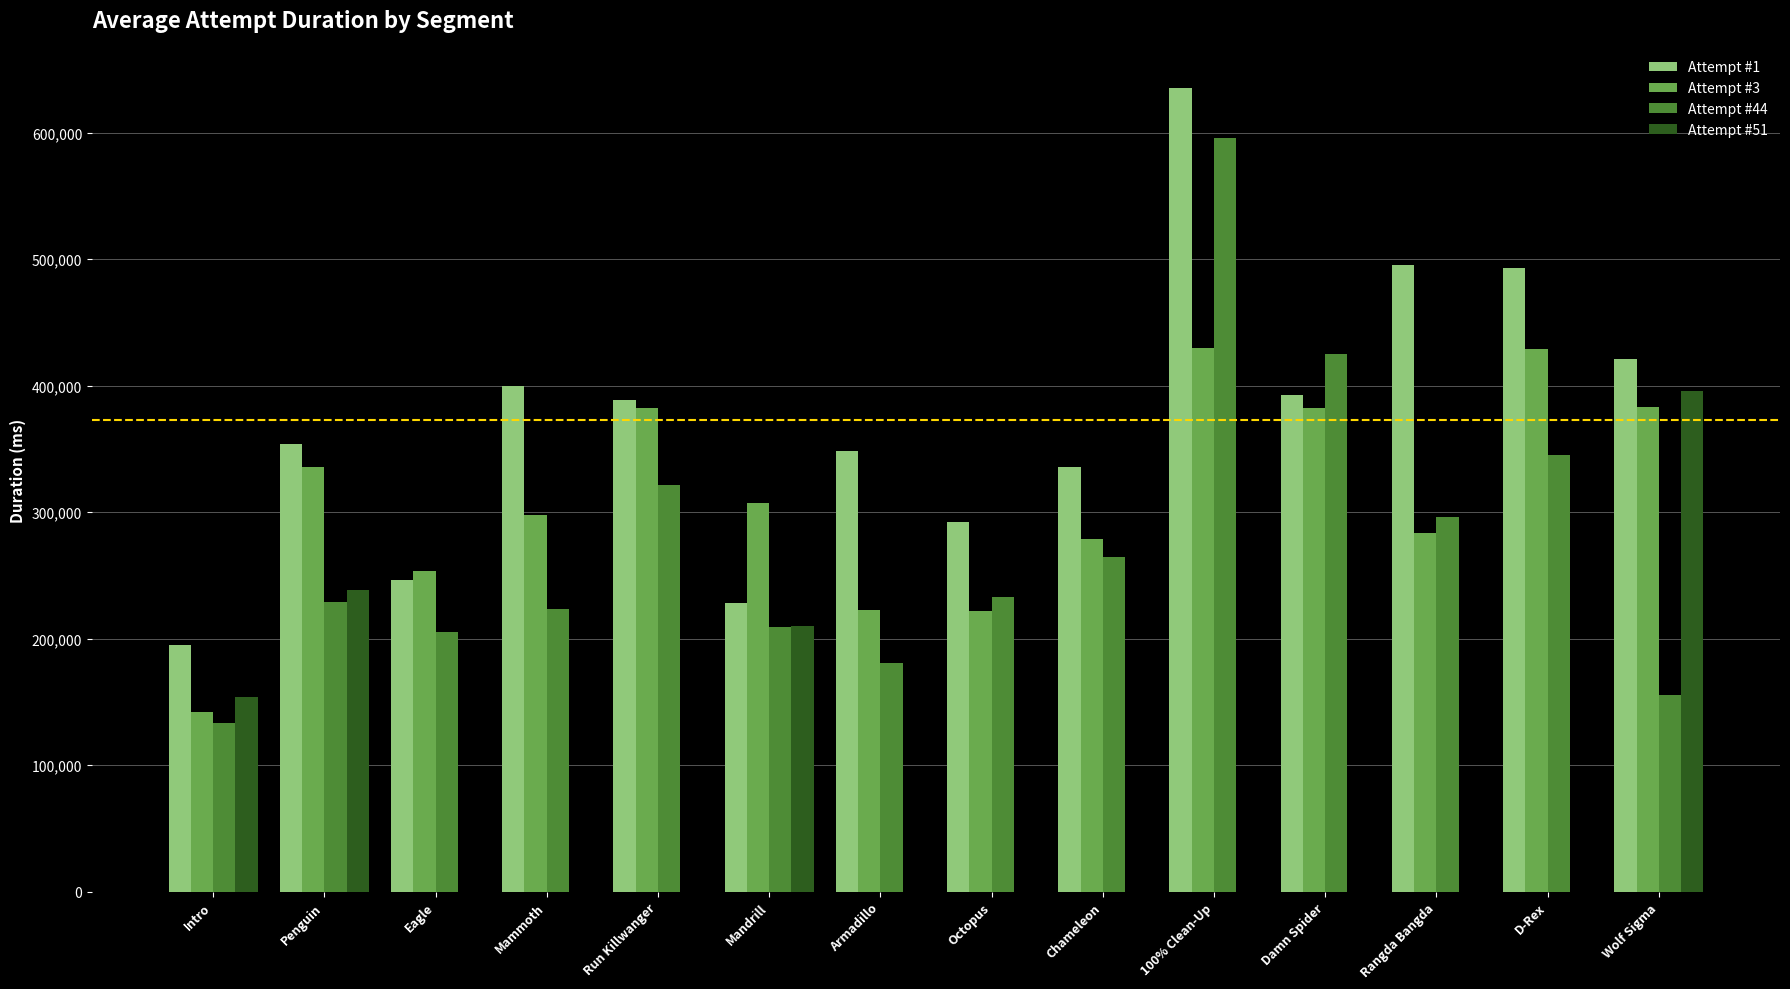

Between Mammoth and Run Killwanger, which series saw the biggest shift?

Attempt #44